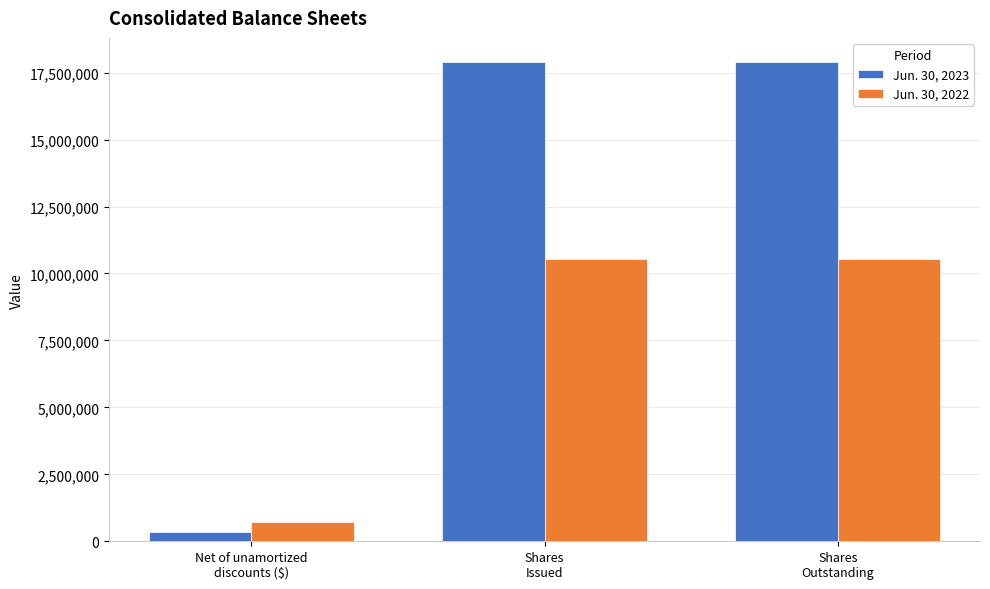

What is the label of the 2nd bar from the left?

Shares
Issued